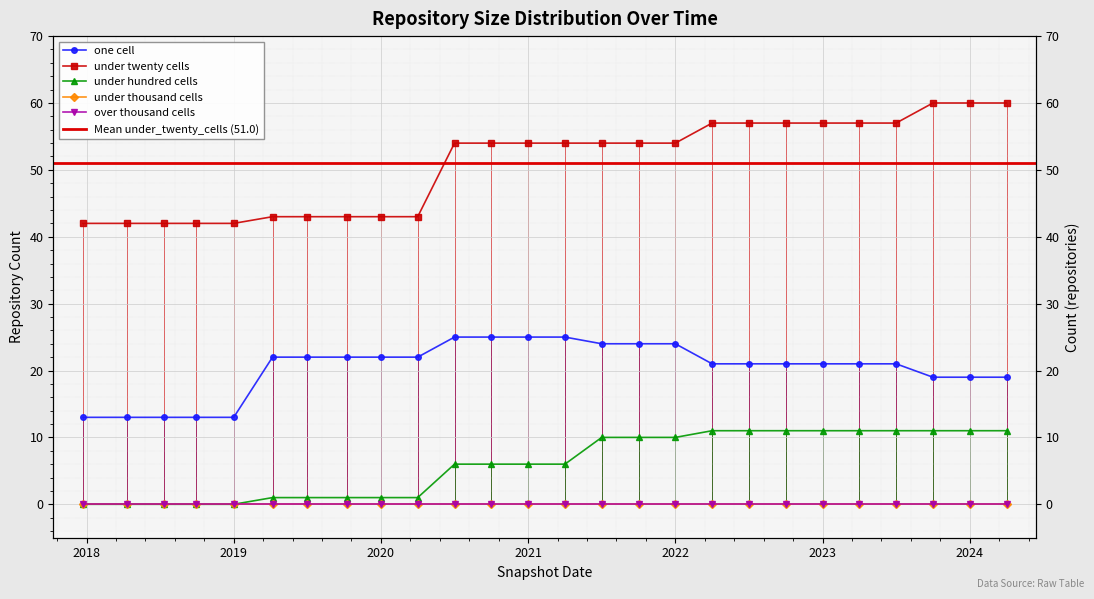

What is the average value of the under_hundred_cells series?

6